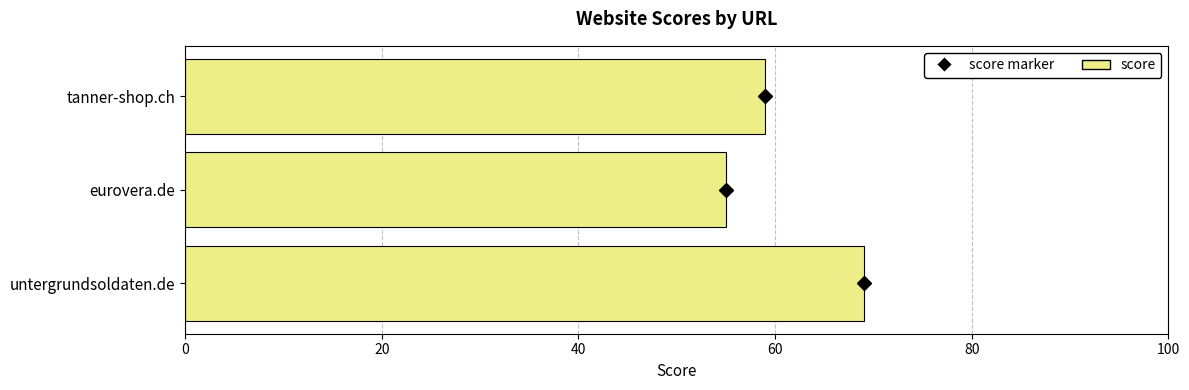

Does the chart contain any negative values?

No